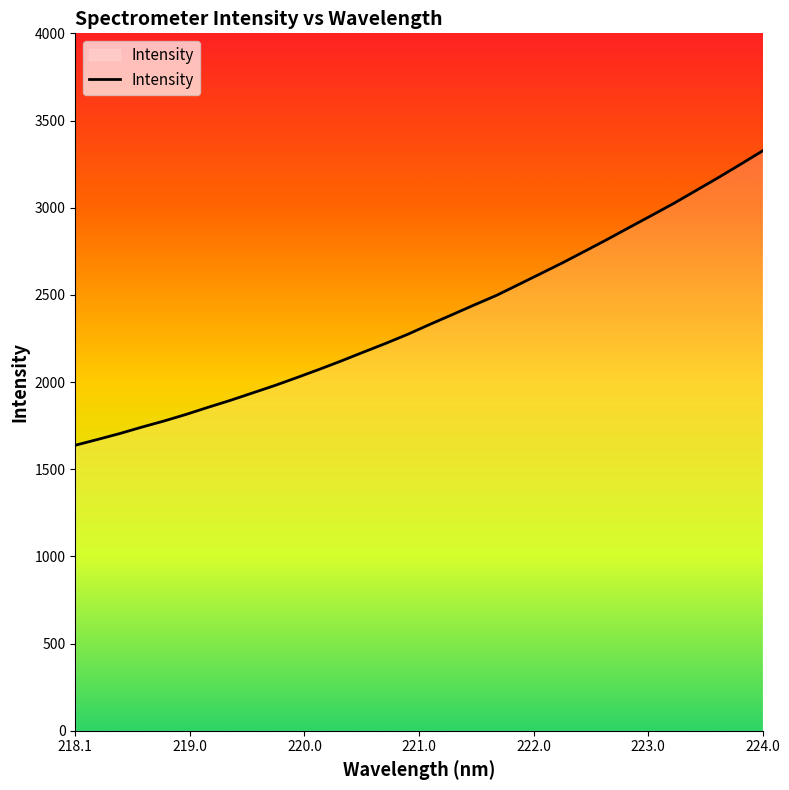

What is the minimum value shown in the chart?

1637.5